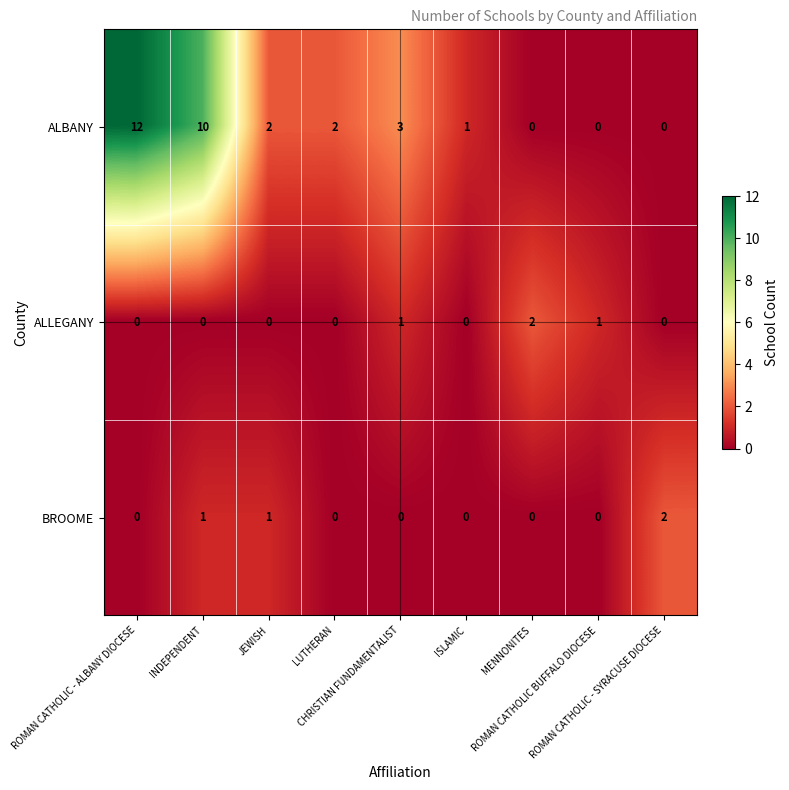

At how many categories does at least one series exceed 0?

9